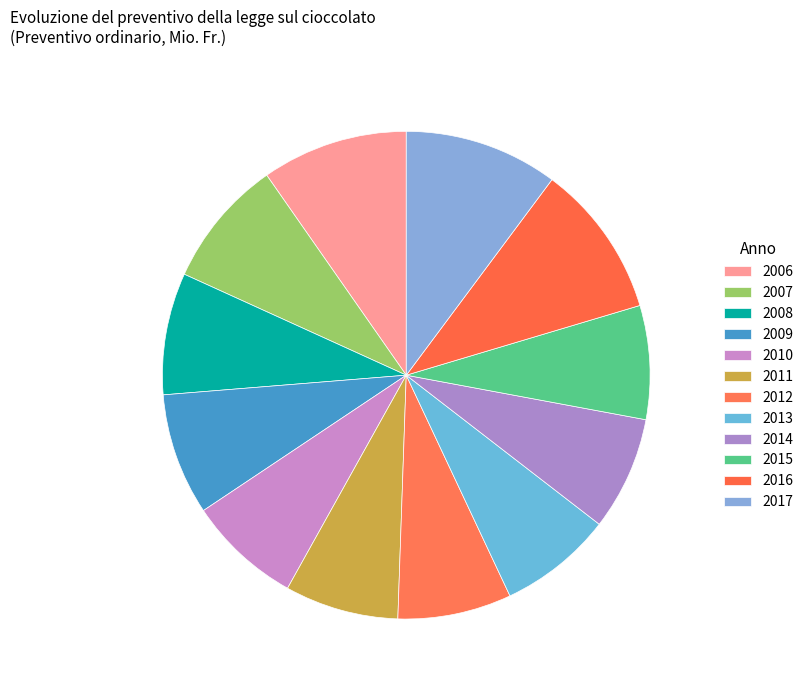

How many slices are in this pie chart?

12